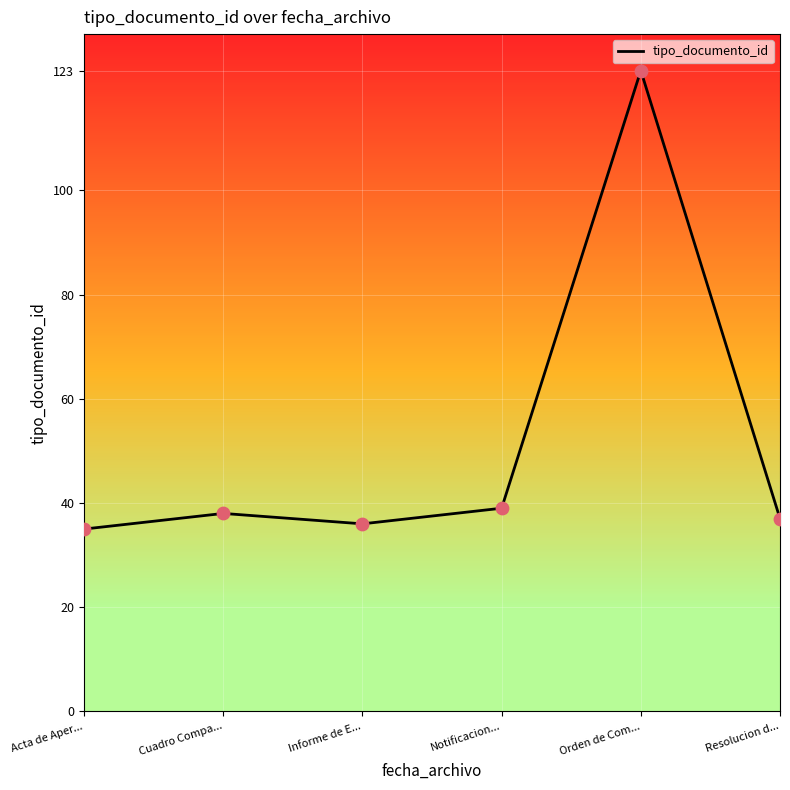

Approximately how many times larger is the value at Orden de Com... compared to Notificacion...?

3.2